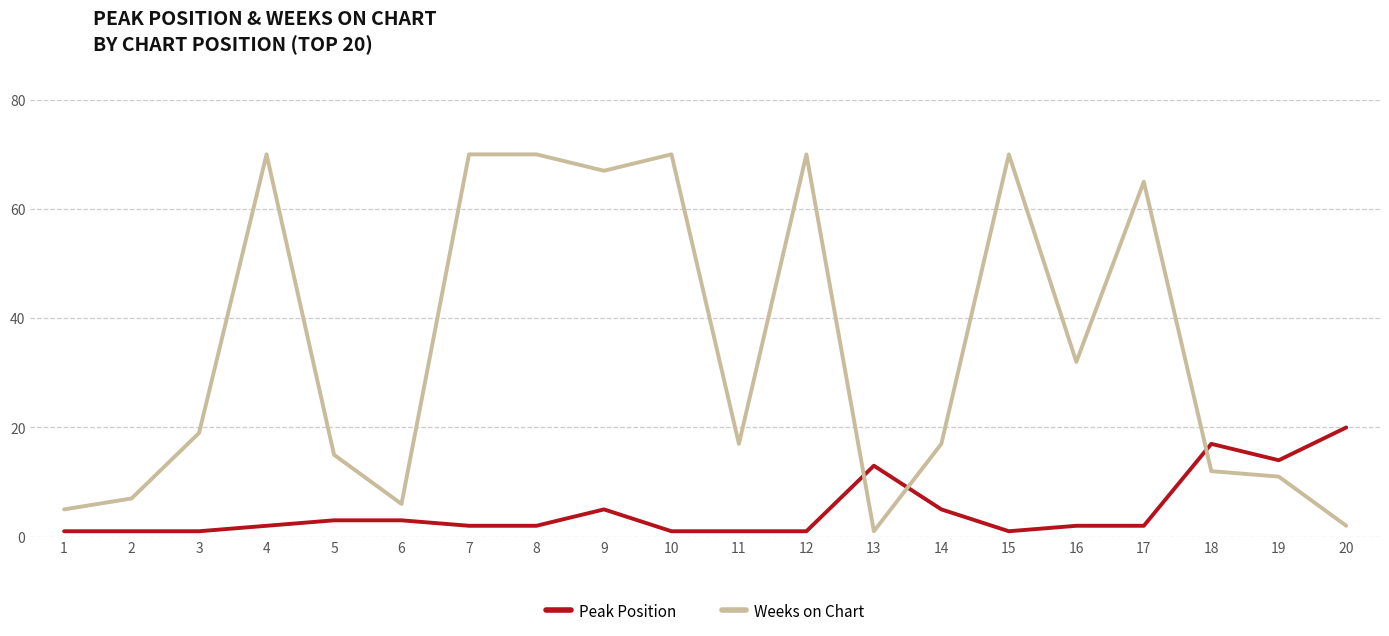

At how many categories does at least one series exceed 4?

20